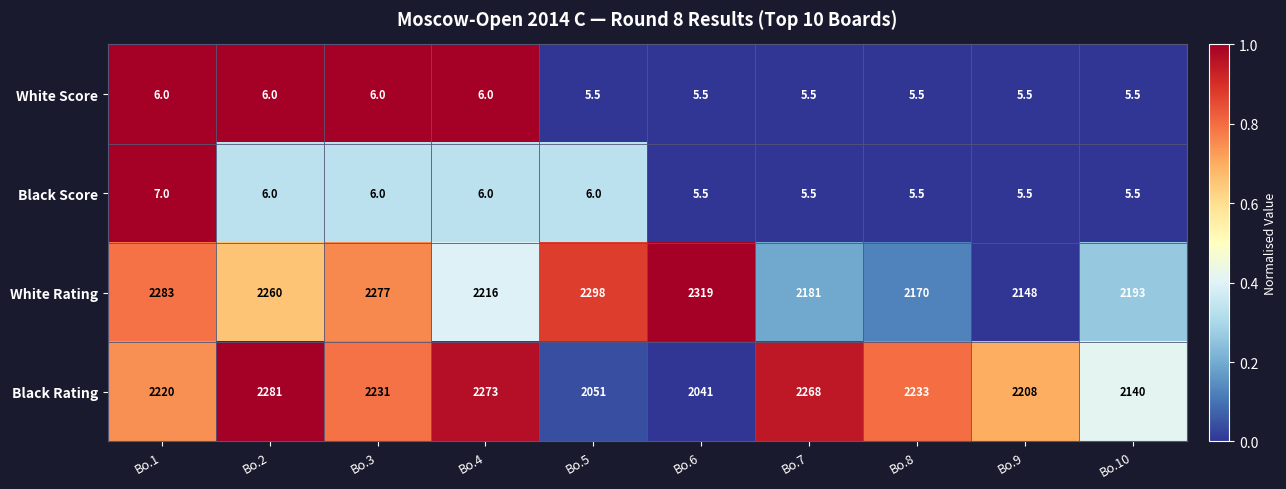

List the labels in order of Black Rating value, smallest first.

Bo.6, Bo.5, Bo.10, Bo.9, Bo.1, Bo.3, Bo.8, Bo.7, Bo.4, Bo.2